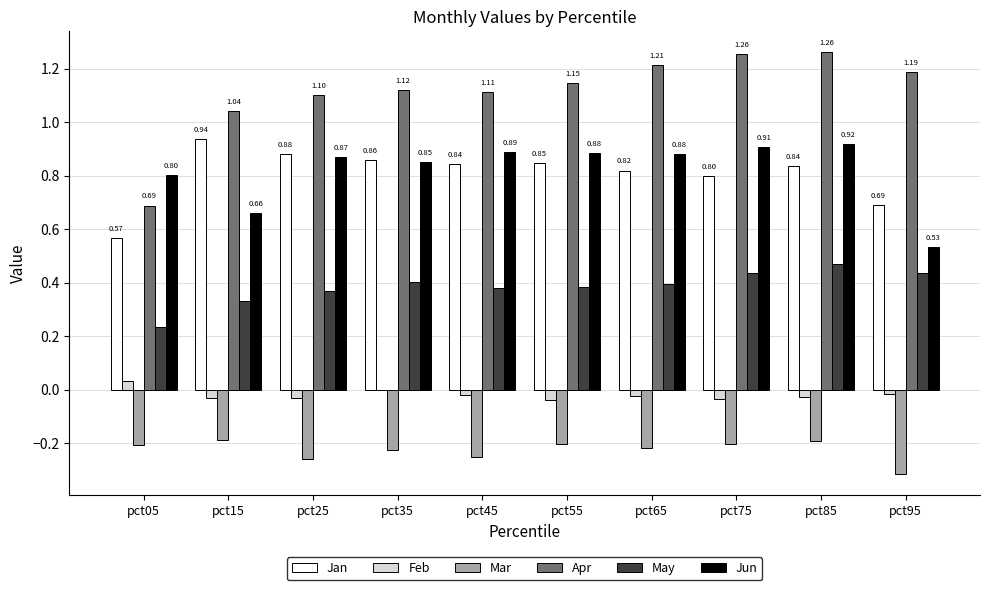

What is the average value of the Jun series?

0.8